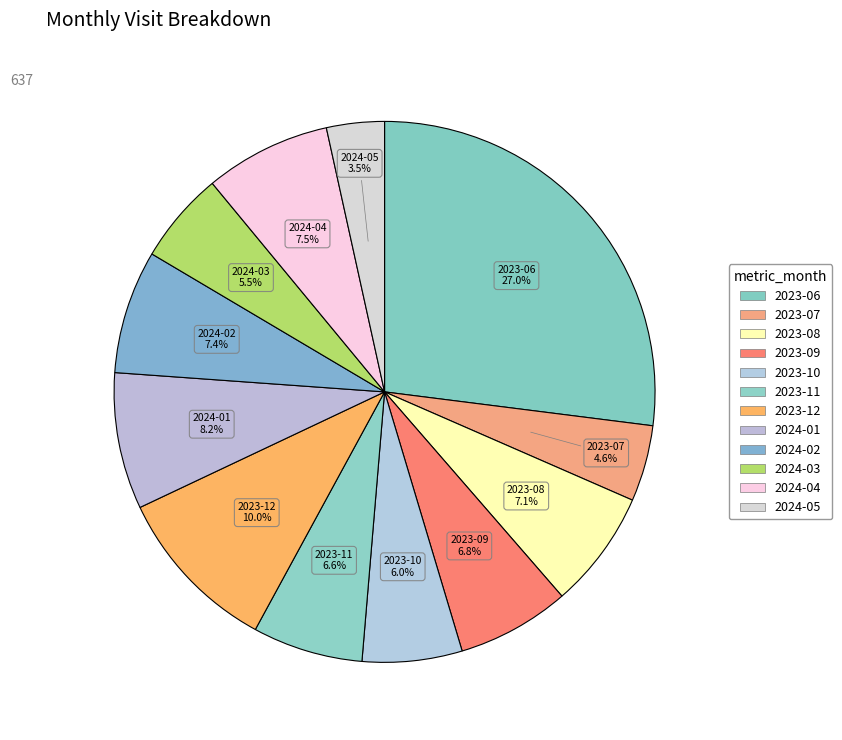

Which slice is the largest?

2023-06